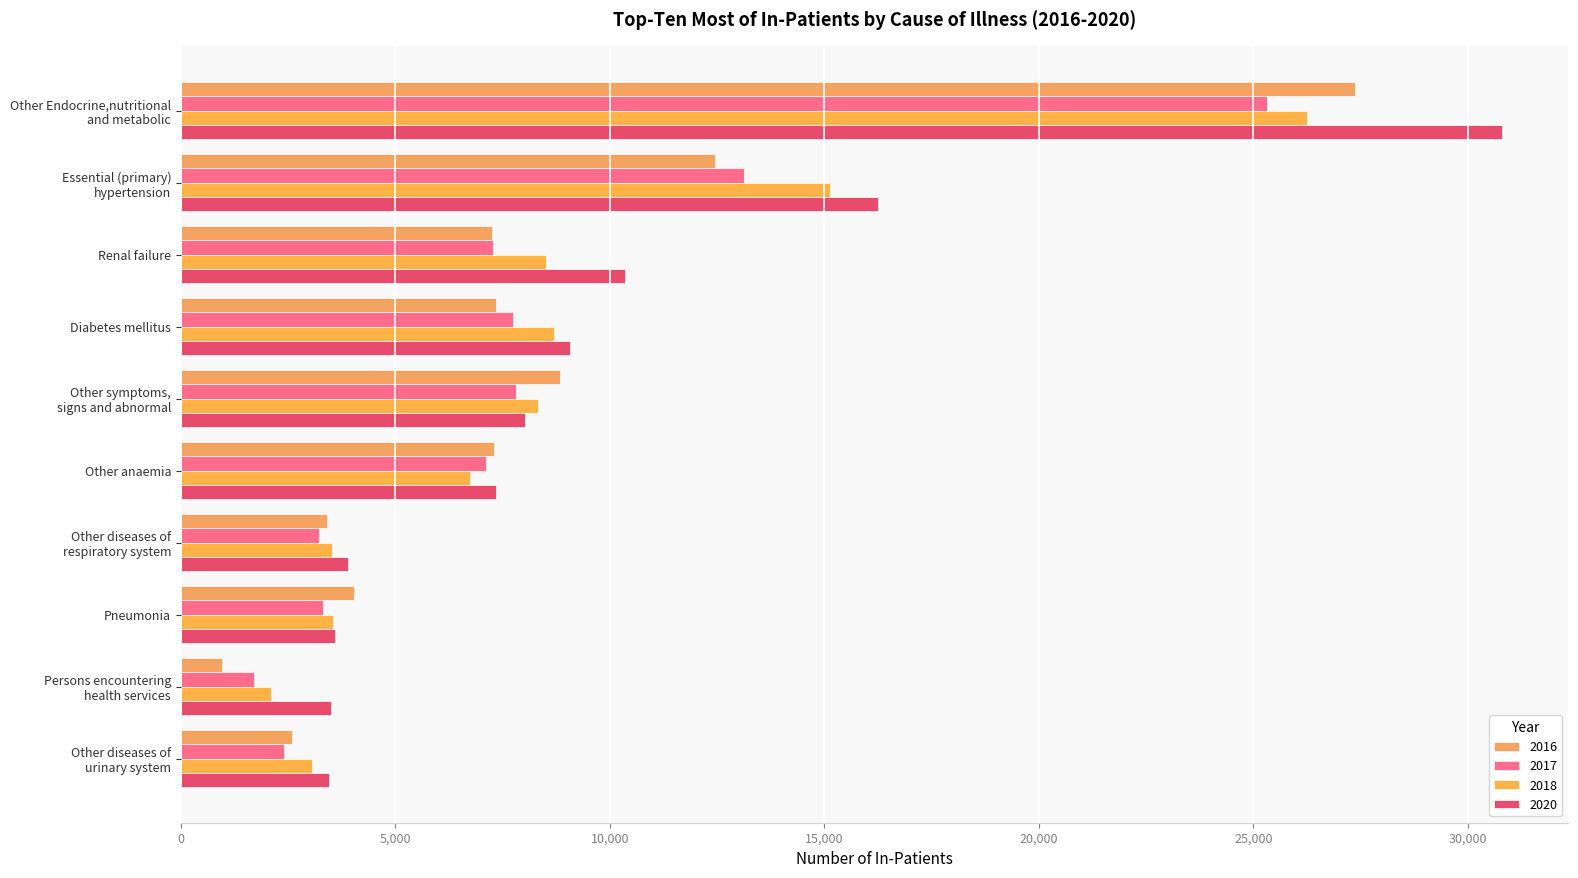

How many values in the 2020 series are below 8026?

5